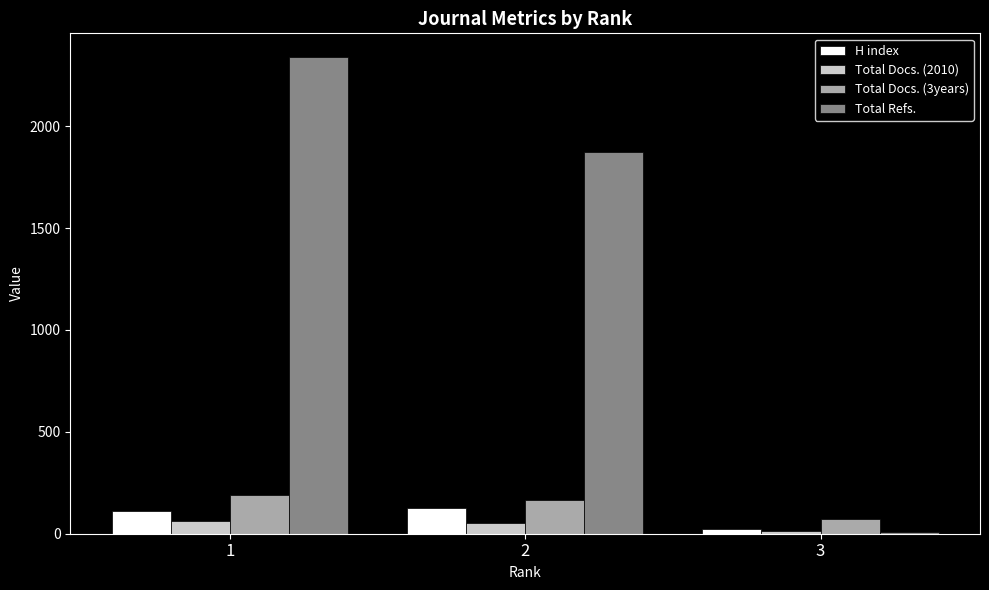

Where does the Total Refs. series first go above 1875?

1